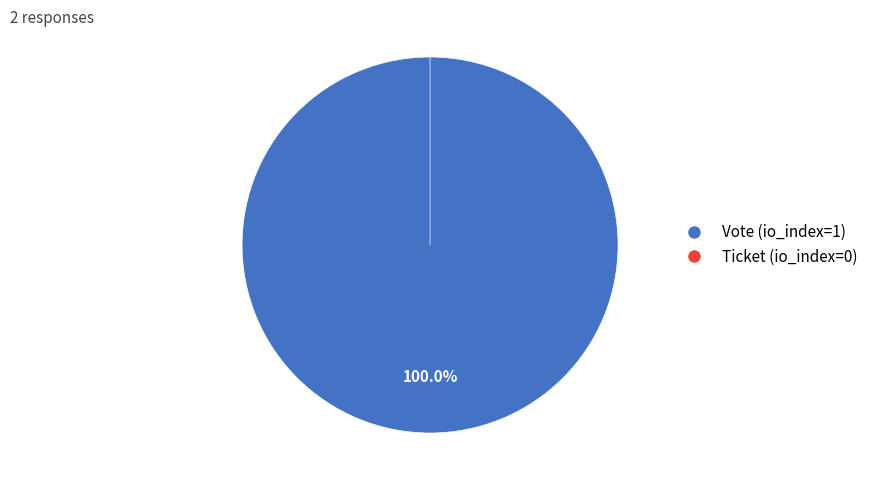

To the nearest percent, what is the difference between the largest and smallest slice percentages?

100%